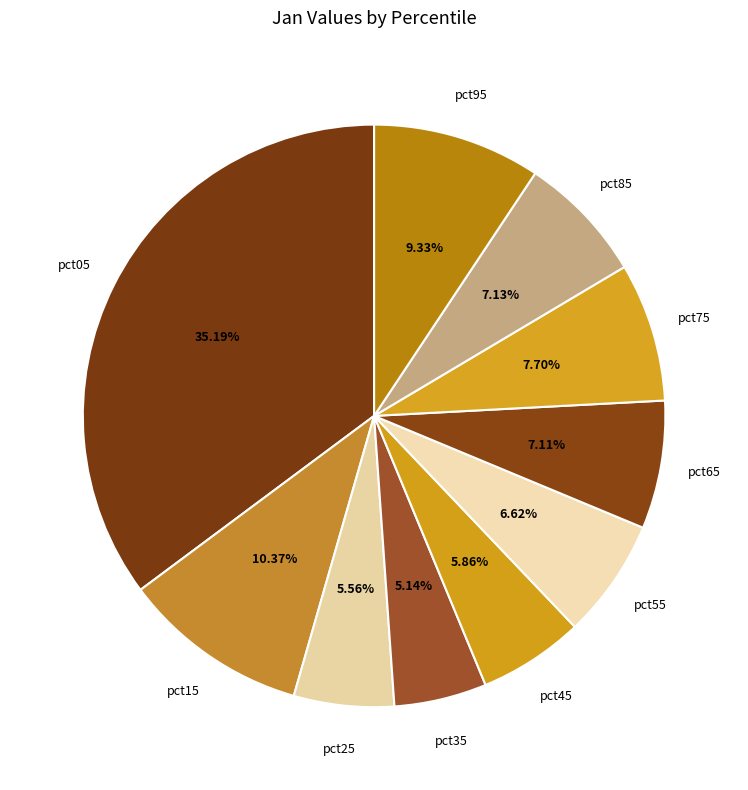

Between pct55 and pct05, which is larger?

pct05